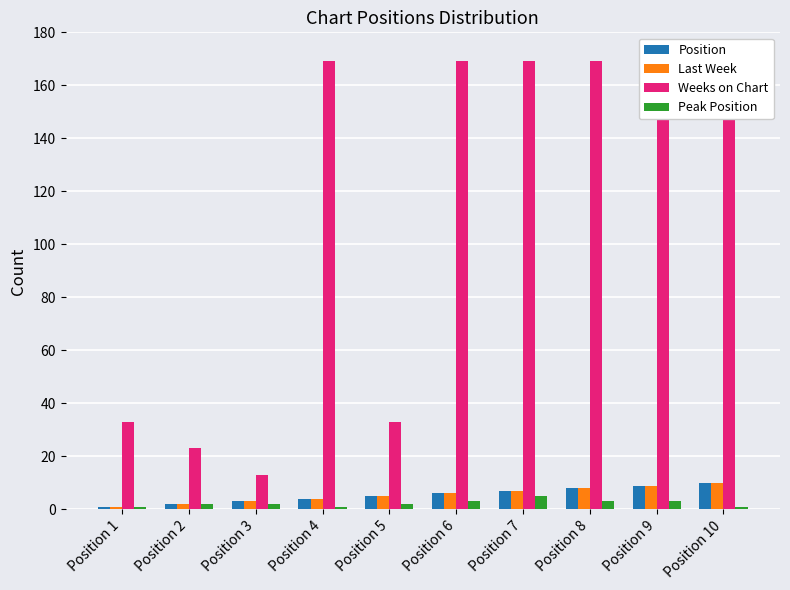

Which has a higher value, Position 1 or Position 4?

Position 4